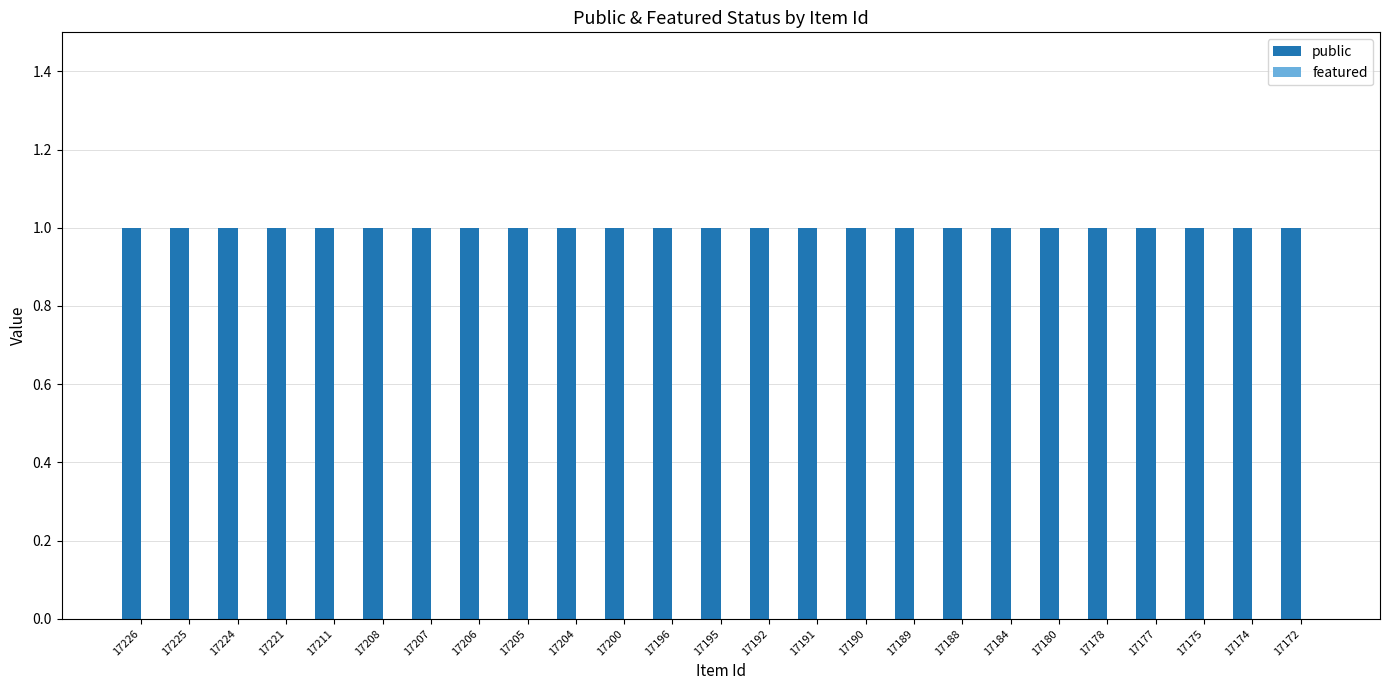

Which label corresponds to the smallest value in the chart?

17226